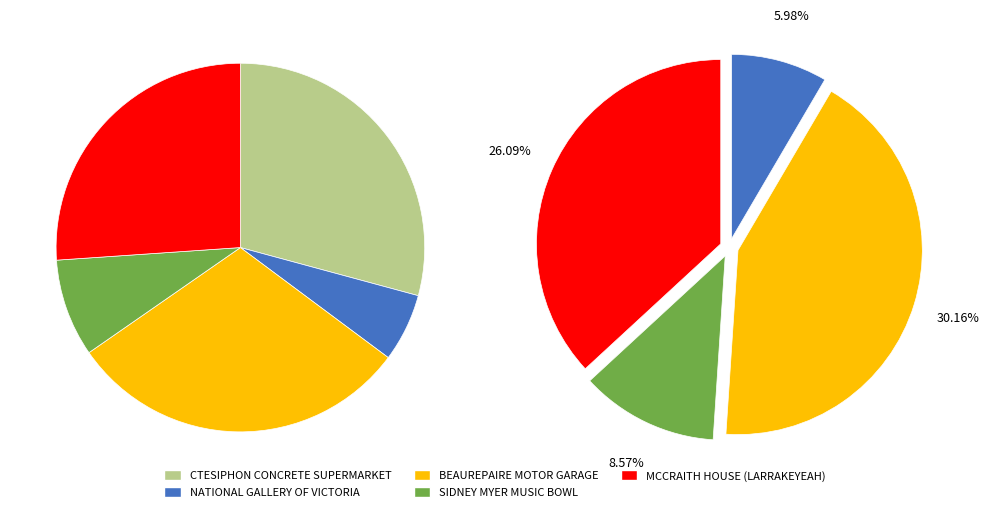

Is there a majority slice in this chart?

No